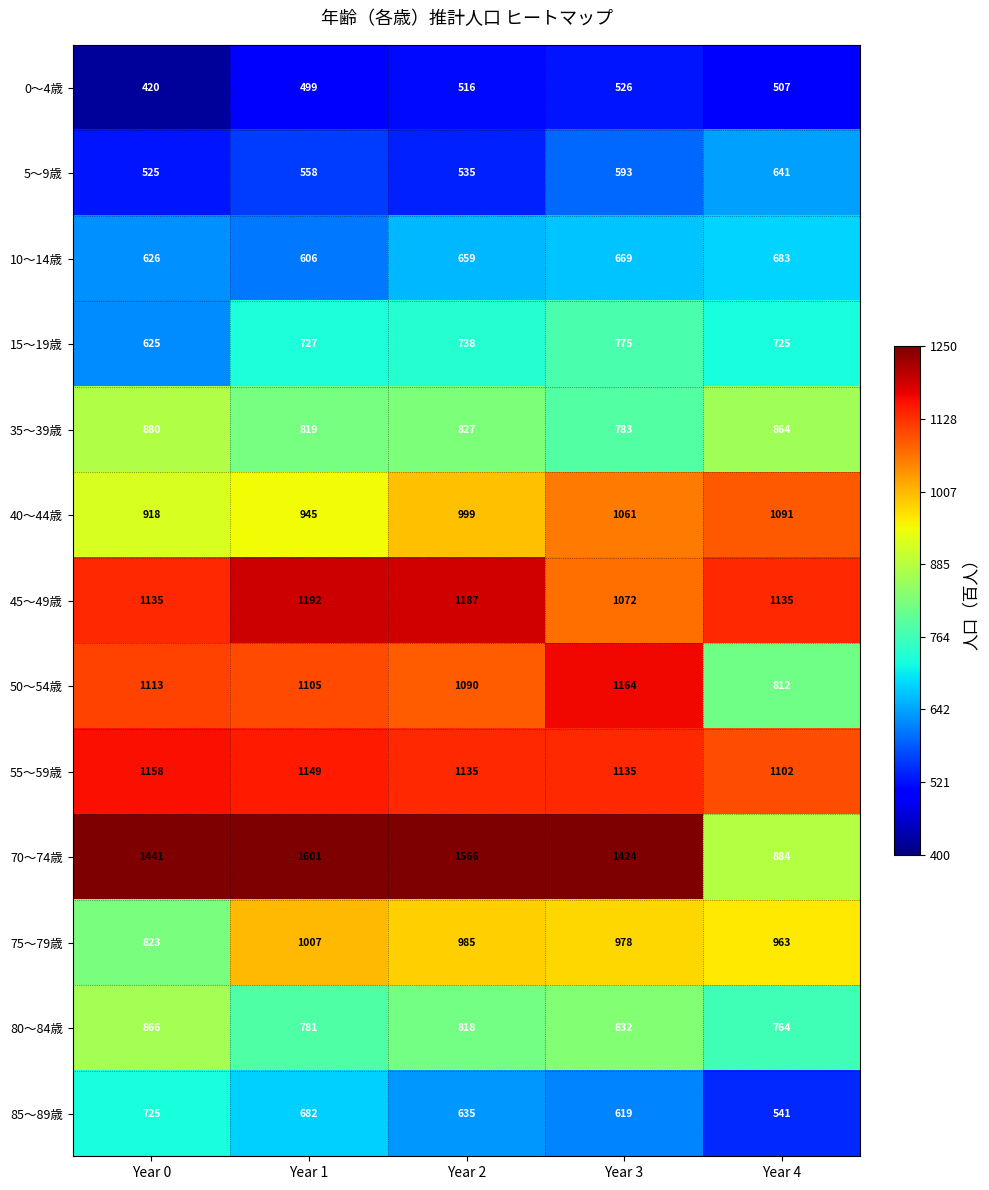

True or false: 80～84歳 has a value of 407 at Year 3.

False